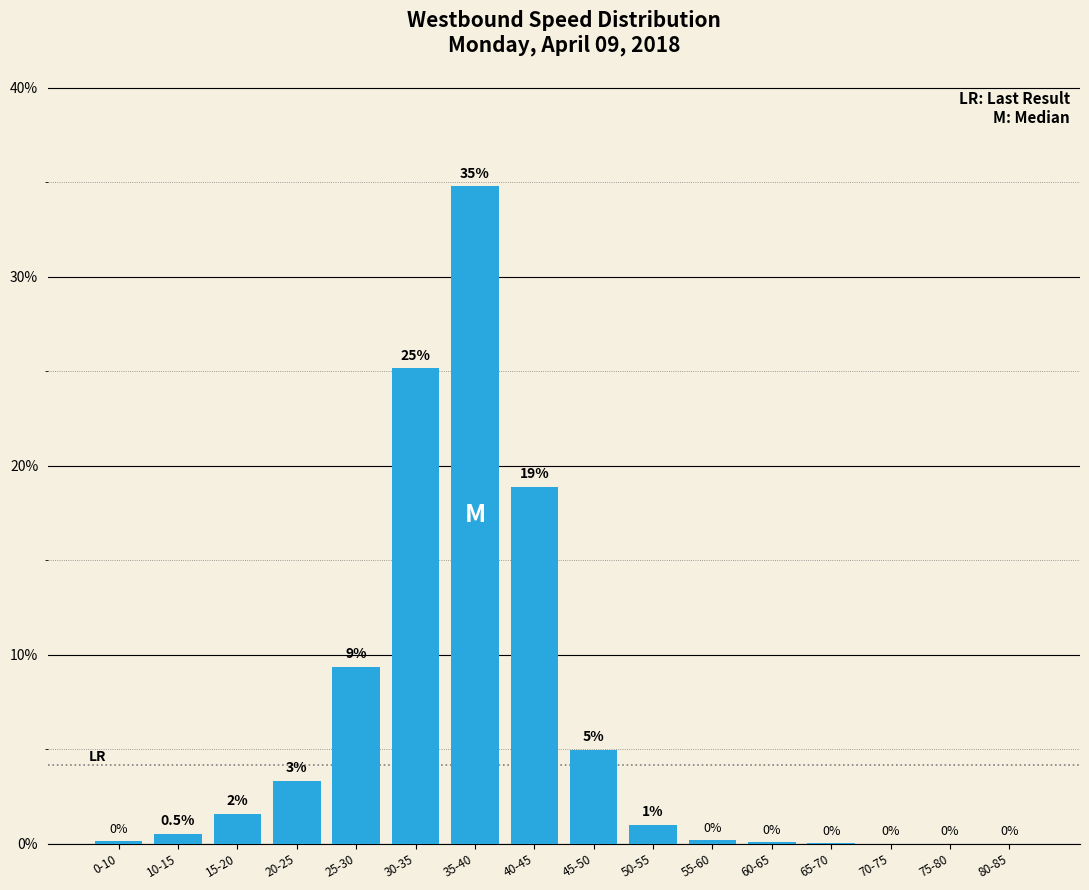

At which category does the chart reach its peak across all series?

35-40